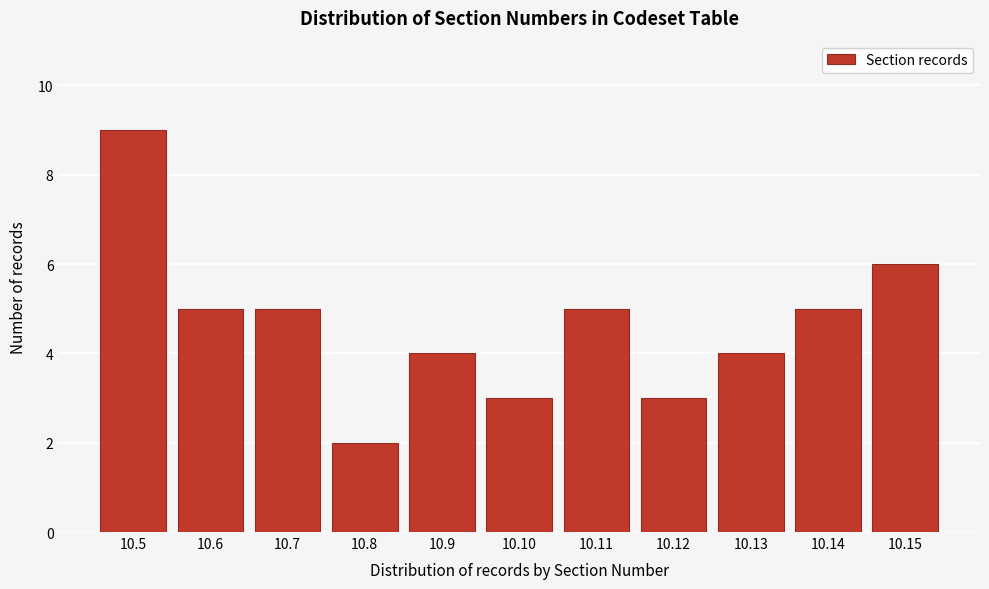

Reading left to right, transcribe all the data shown in this chart.

10.5=9	10.6=5	10.7=5	10.8=2	10.9=4	10.10=3	10.11=5	10.12=3	10.13=4	10.14=5	10.15=6